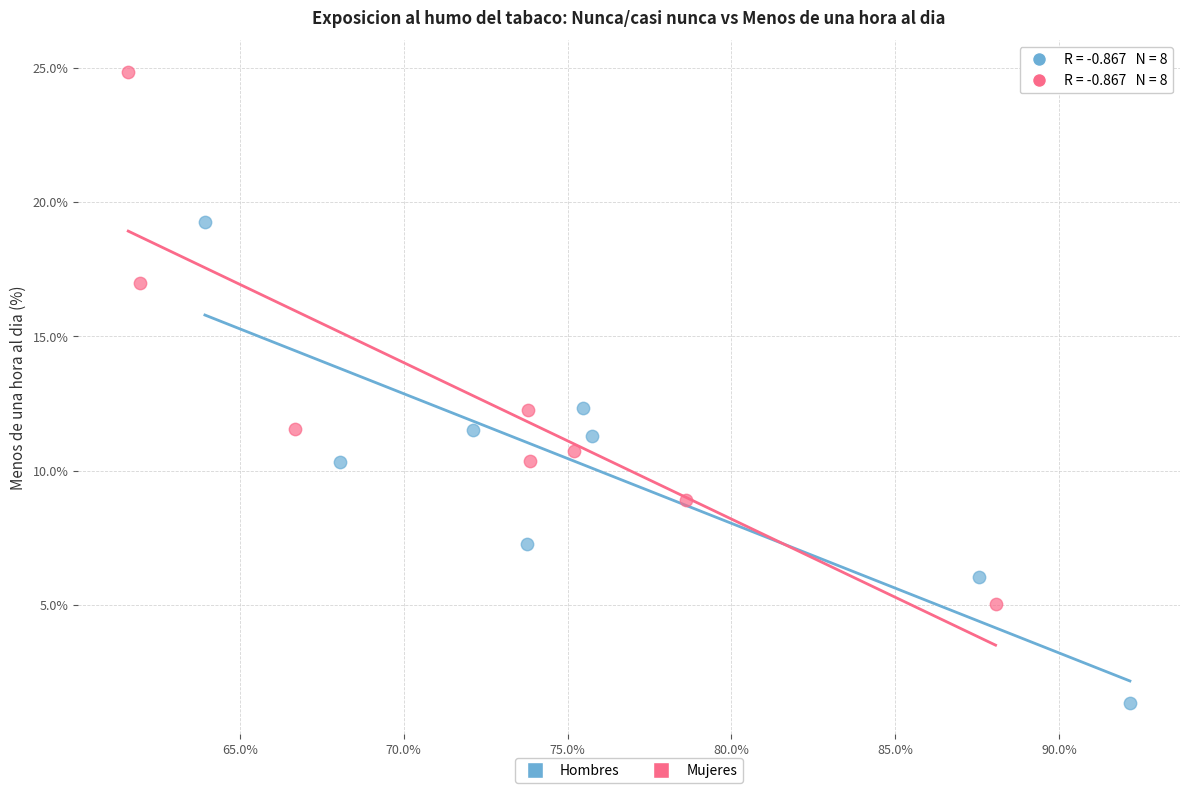

Which series contains the lowest Y value?

Hombres